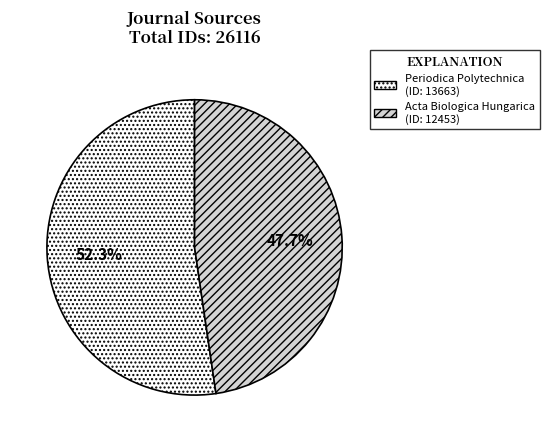

Does any single category account for the majority?

Yes